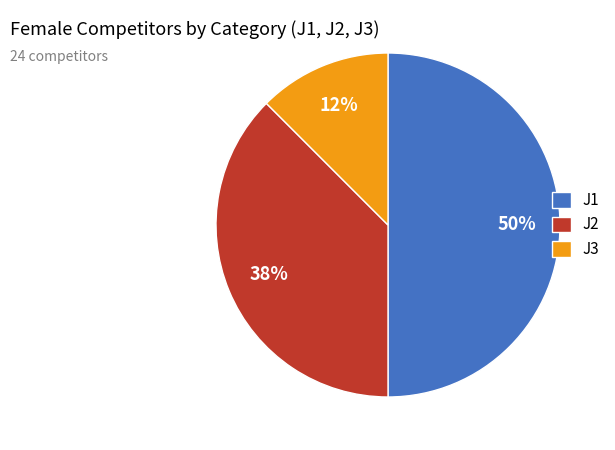

Is it true that J2 is 38% of the pie?

True